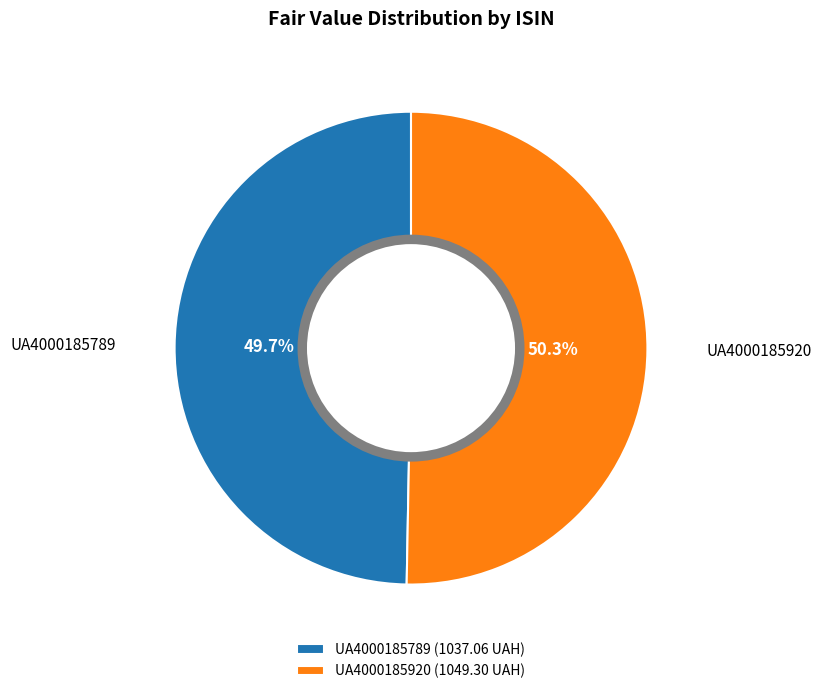

True or false: UA4000185789 accounts for 59% of the total.

False